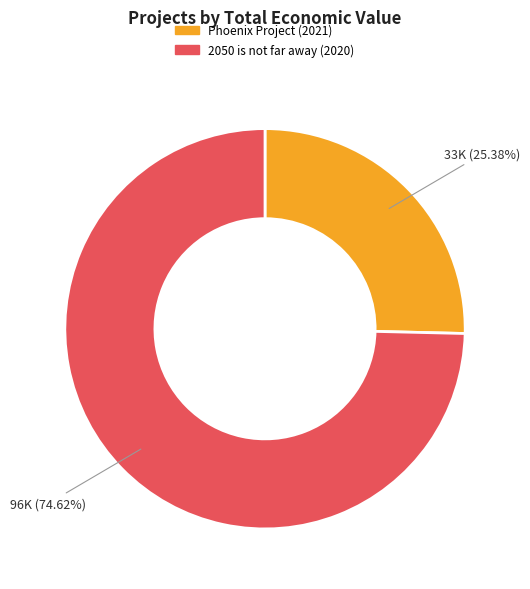

Approximately how many times larger is the value at Phoenix Project (2021) compared to 2050 is not far away (2020)?

0.3